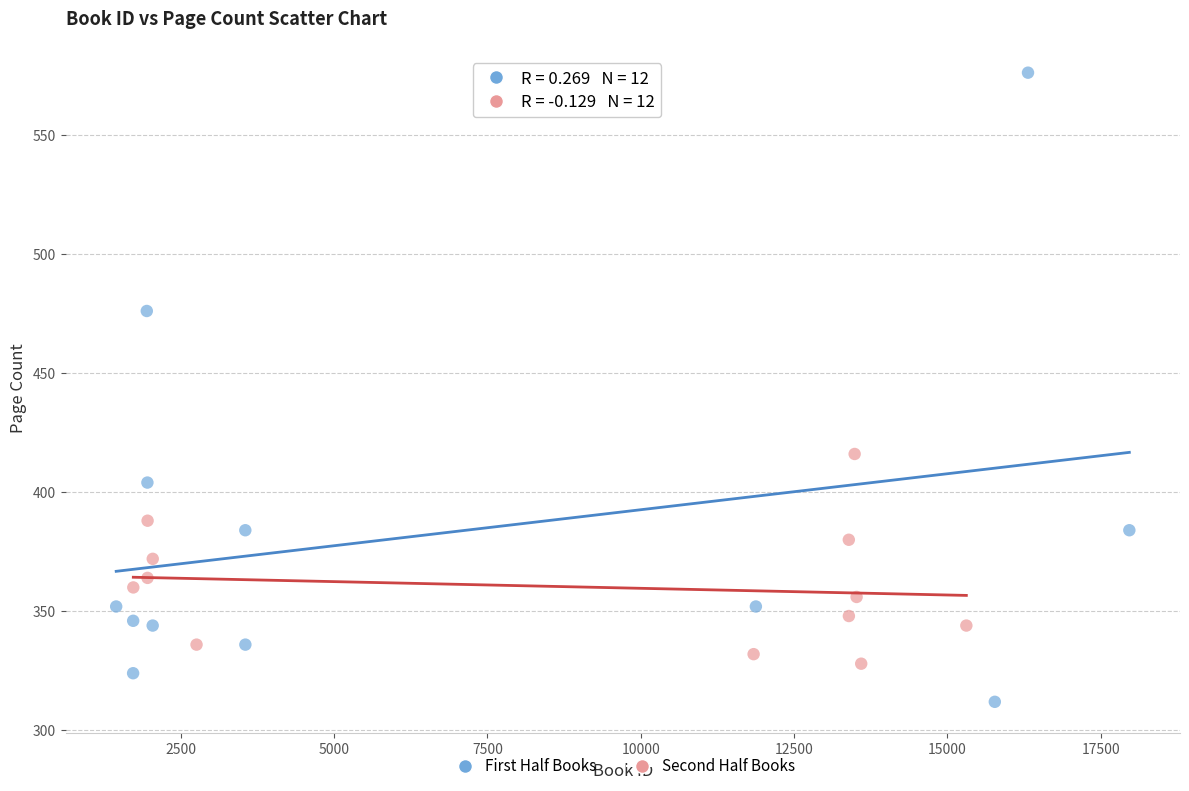

Which series contains the highest Y value?

First Half Books